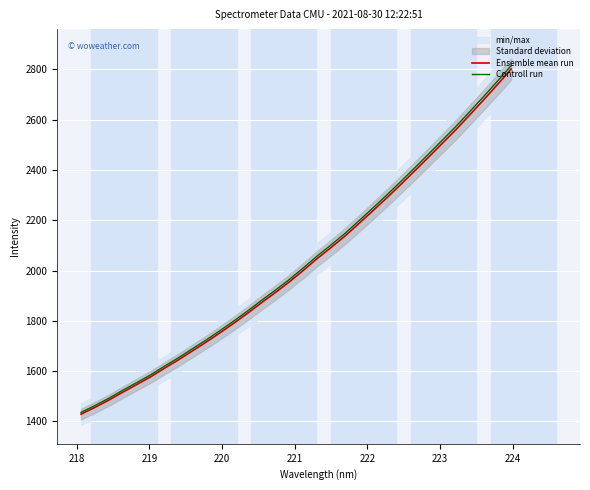

What is the minimum value for Ensemble mean run?

1428.4